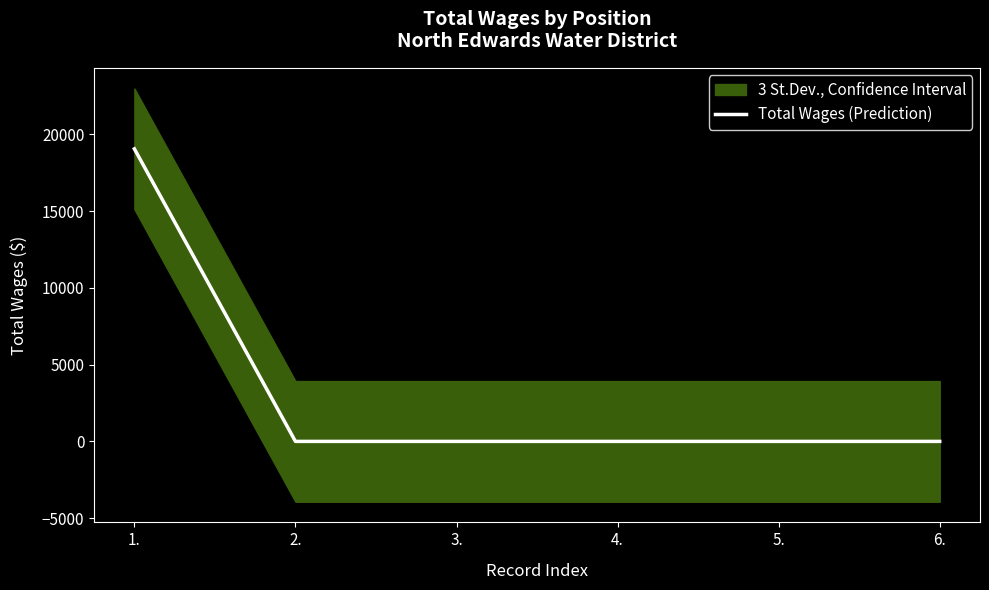

True or false: the data shows 0 at 5..

True